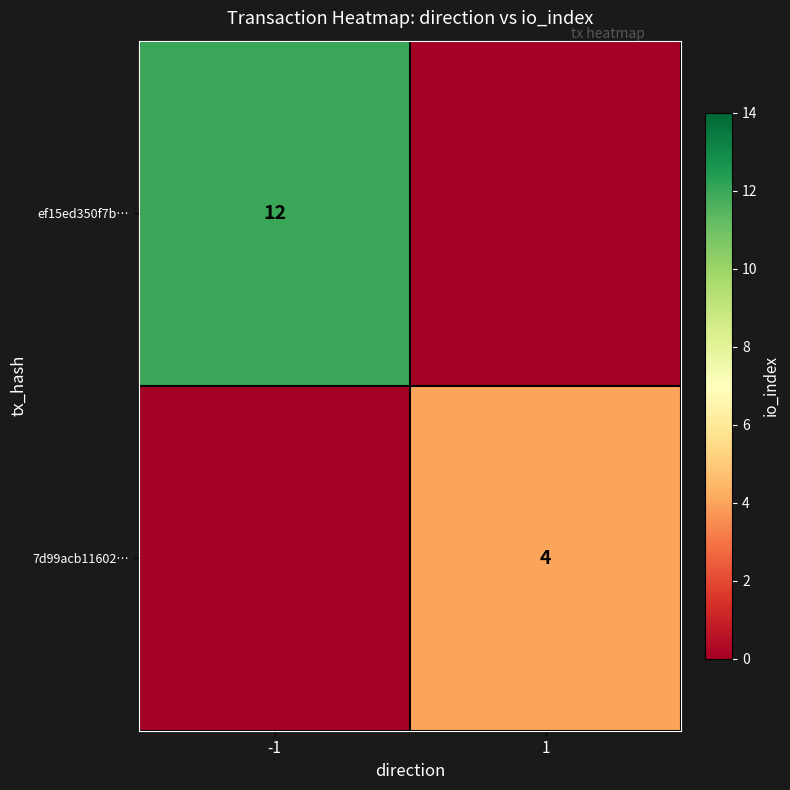

True or false: ef15ed350f7b… has a value of 8 at -1.

False